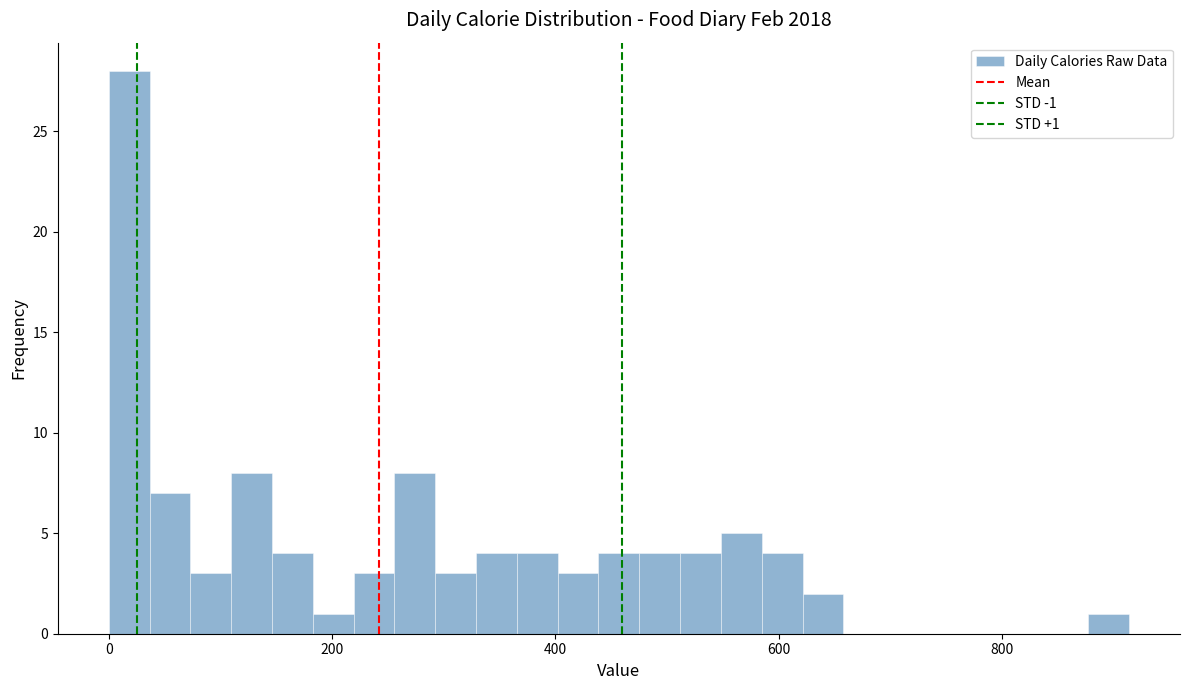

Read against the x-axis, roughly where is the centre of the tallest bar?

20